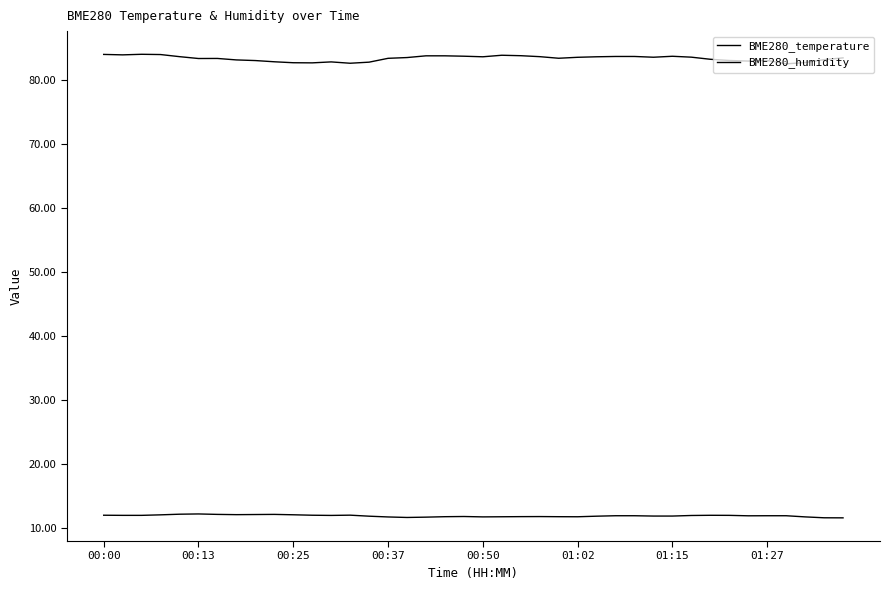

At which label does BME280_temperature reach its minimum?

39